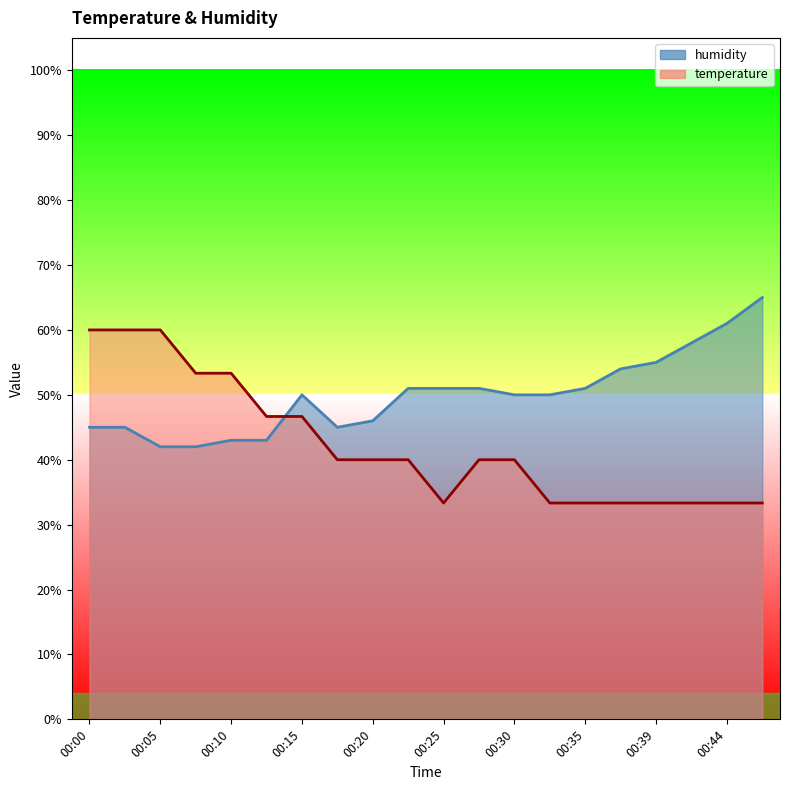

What is the difference between the second highest and minimum values in the temperature series?

26.7